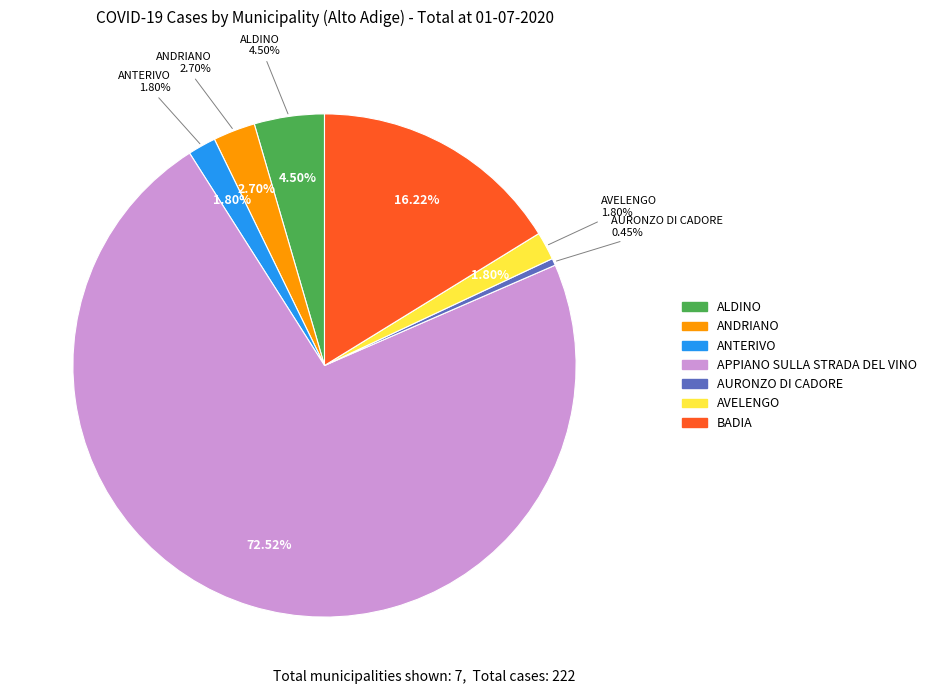

Do BADIA and APPIANO SULLA STRADA DEL VINO together represent more than half of the pie?

Yes